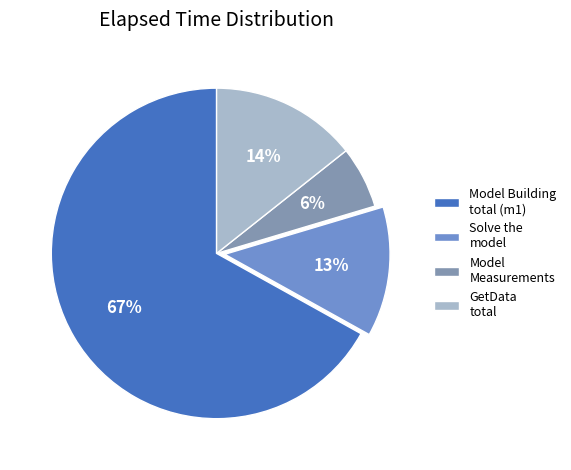

Which slice represents more than half of the pie?

Model Building total (m1)